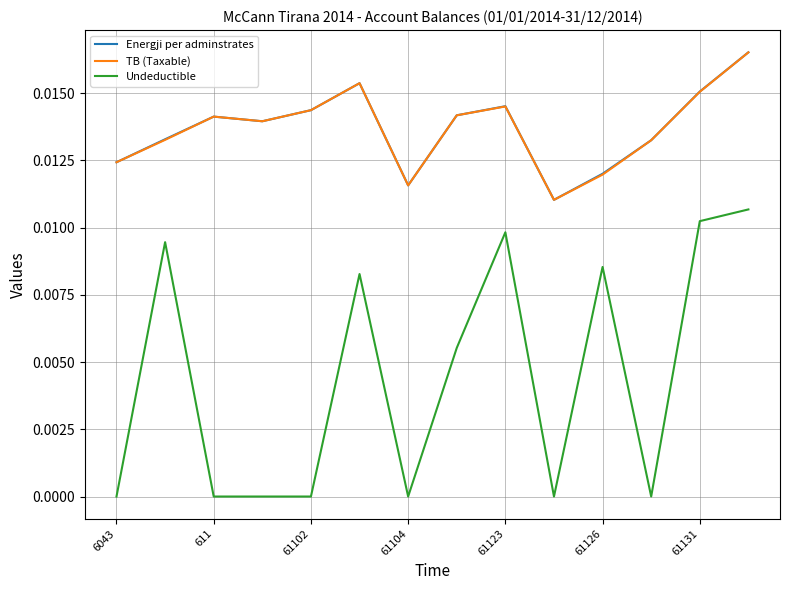

Count the Energji per adminstrates values in the range 0 to 1.

14